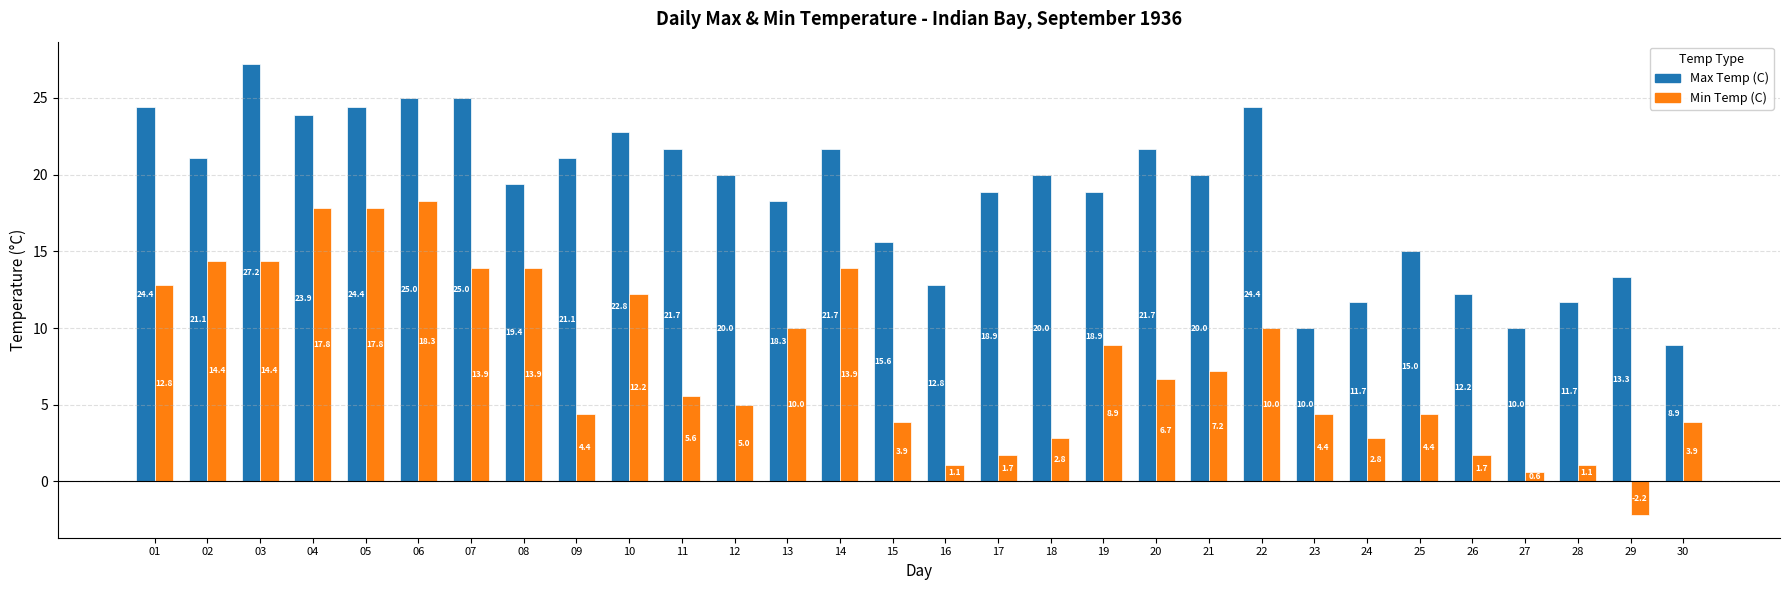

What is the difference between the Max Temp (C) values at 25 and 02?

6.1